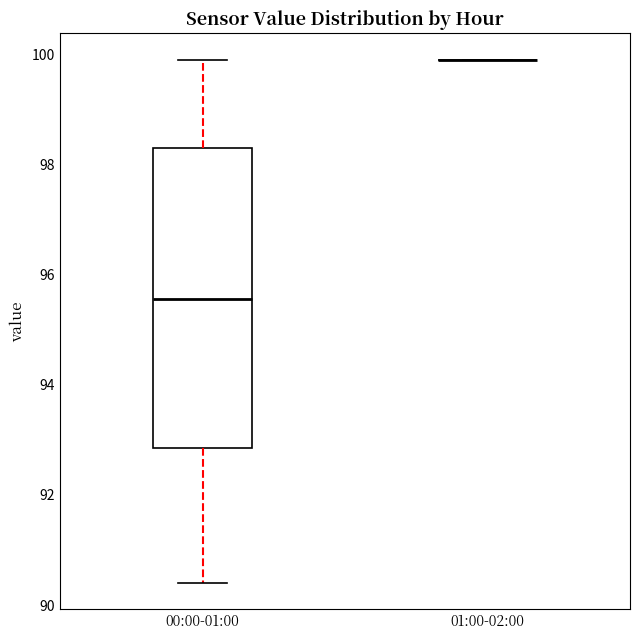

Which box is the tallest, from its lower edge to its upper edge?

00:00-01:00